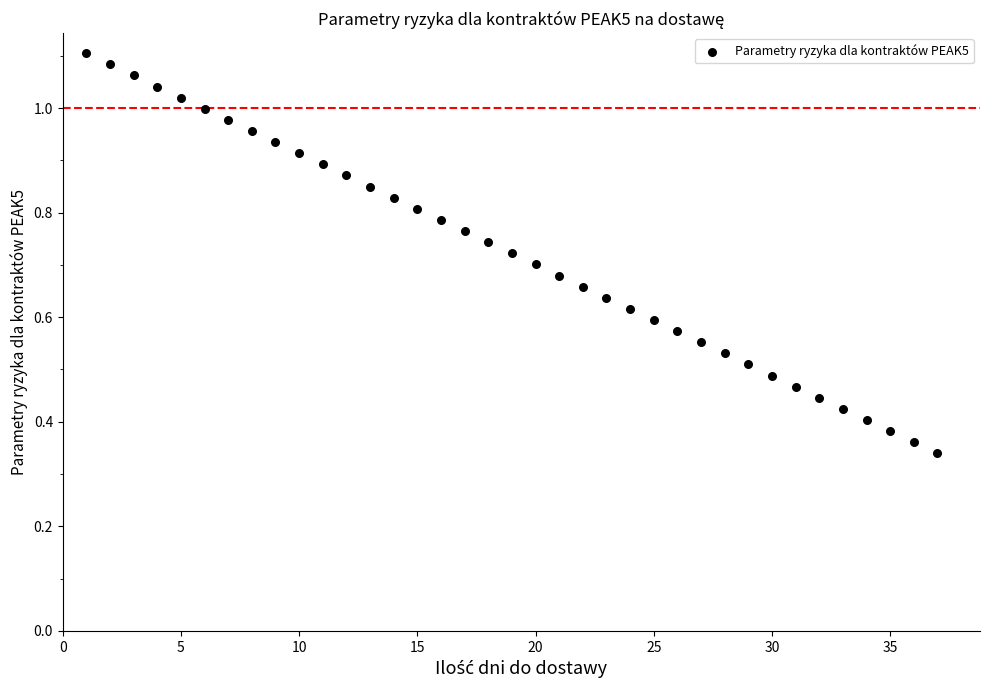

What is the range of X values (max minus min)?

36.0